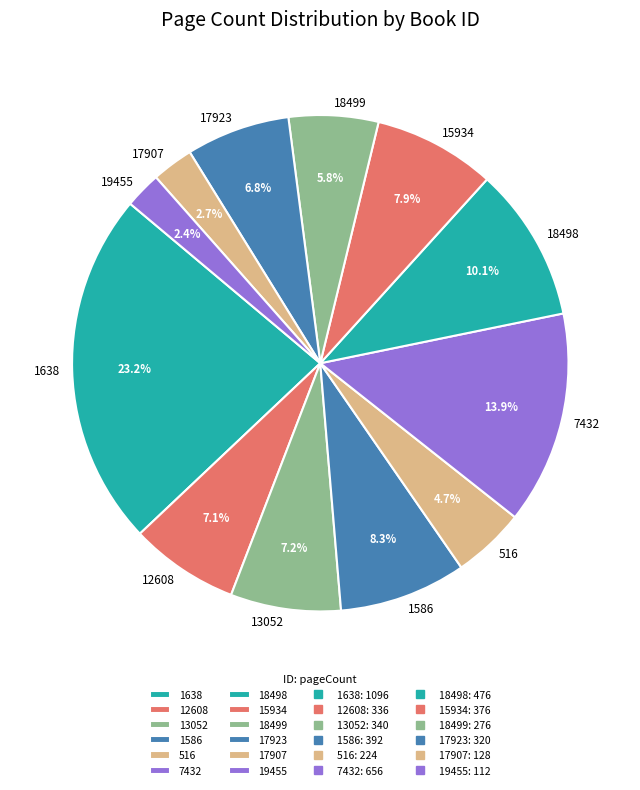

To the nearest percent, what is the difference between the largest and smallest slice percentages?

21%